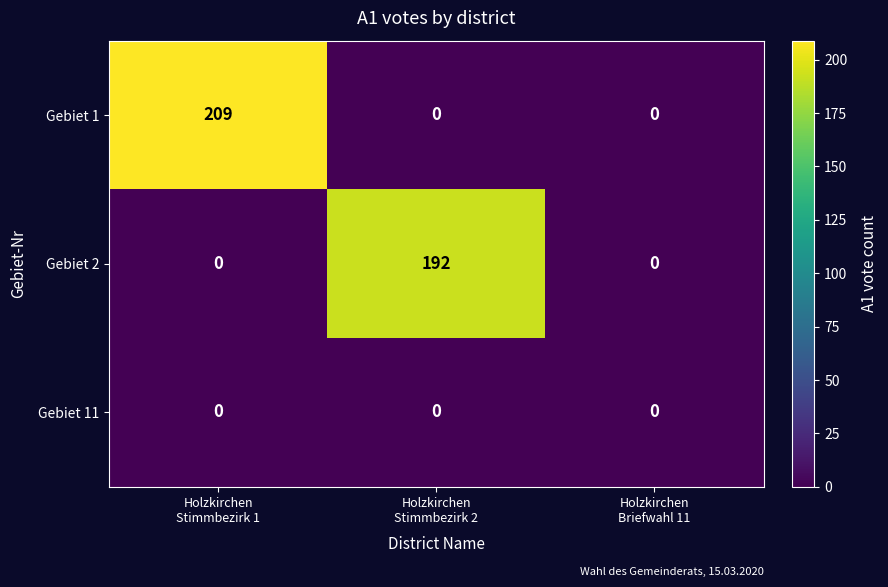

Count the Gebiet 2 values in the range 0 to 192.

3